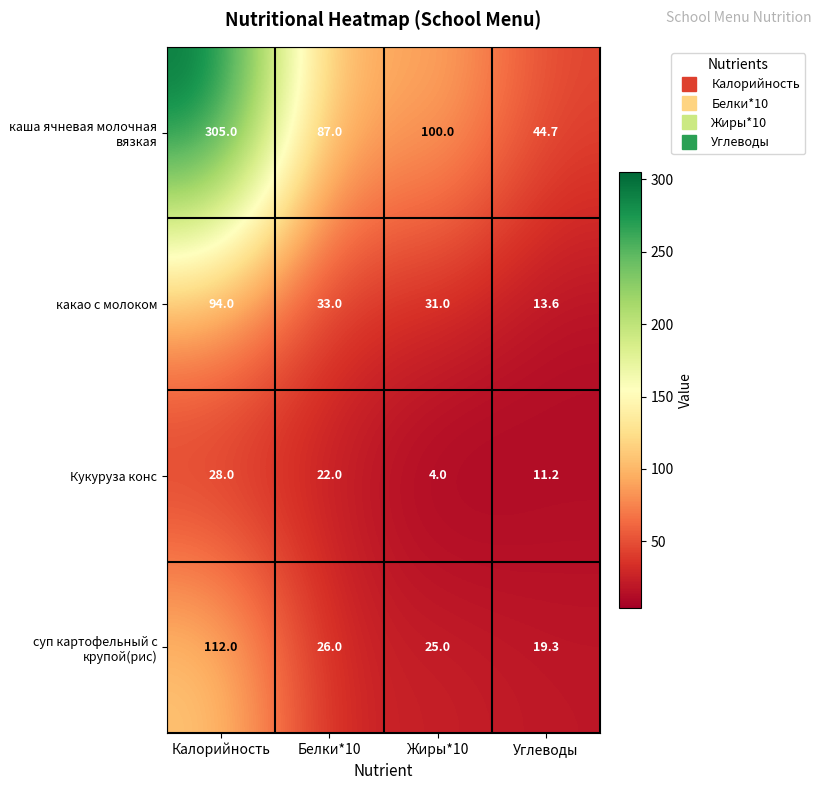

What value does the какао с молоком series have at Калорийность?

94.0